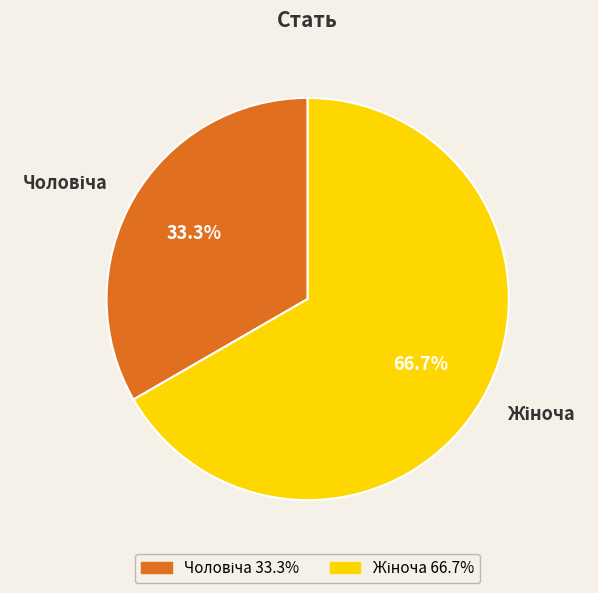

How many segments does this pie chart have?

2